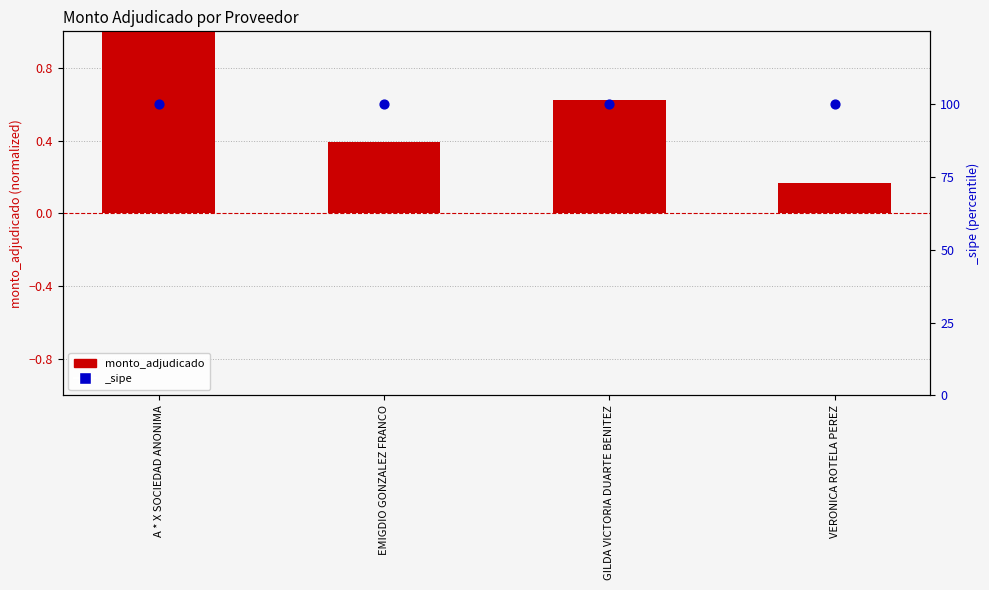

What is the change in value from GILDA VICTORIA DUARTE BENITEZ to VERONICA ROTELA PEREZ?

-0.5